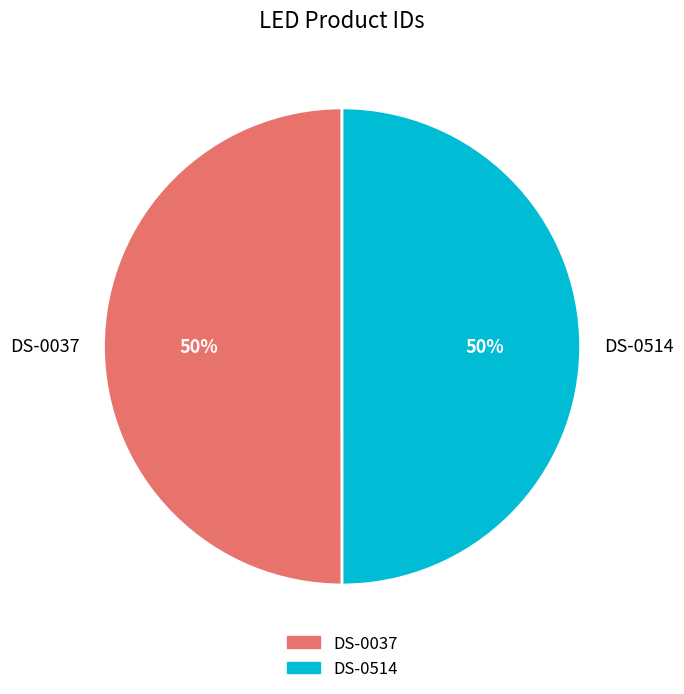

True or false: DS-0514 accounts for 50% of the total.

True